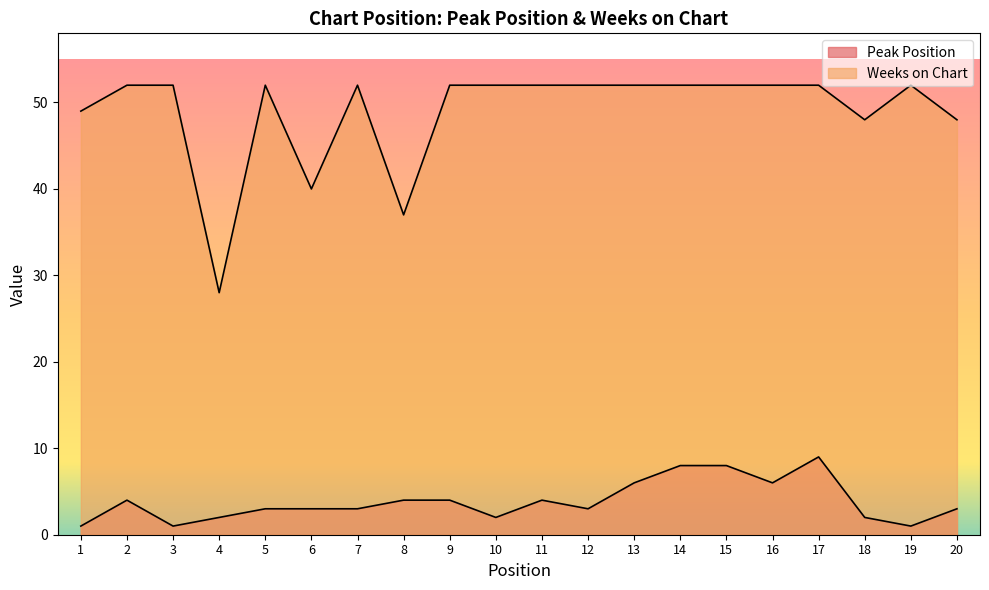

The Peak Position series shows 4 at 12. True or false?

False